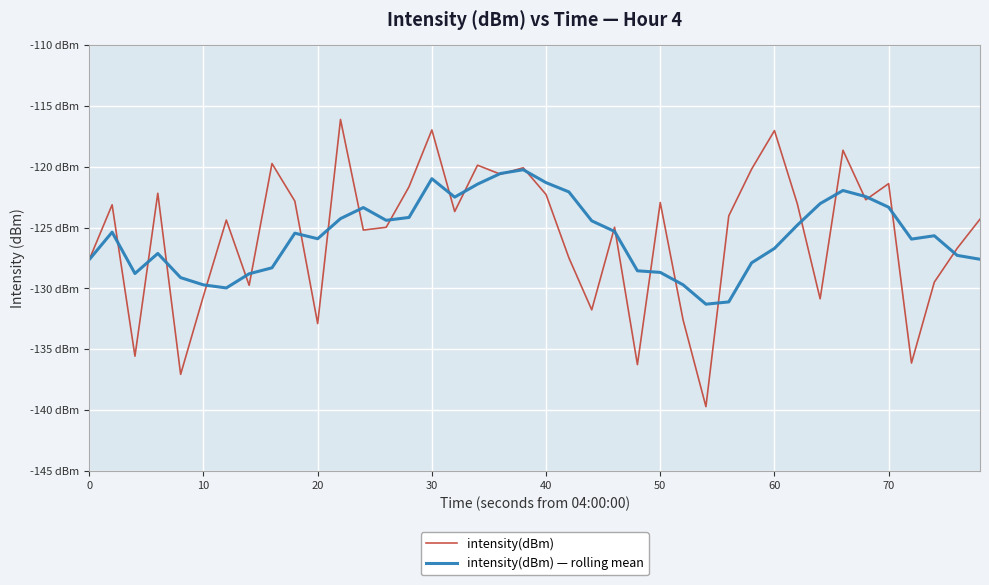

Does the chart have visible grid lines?

Yes